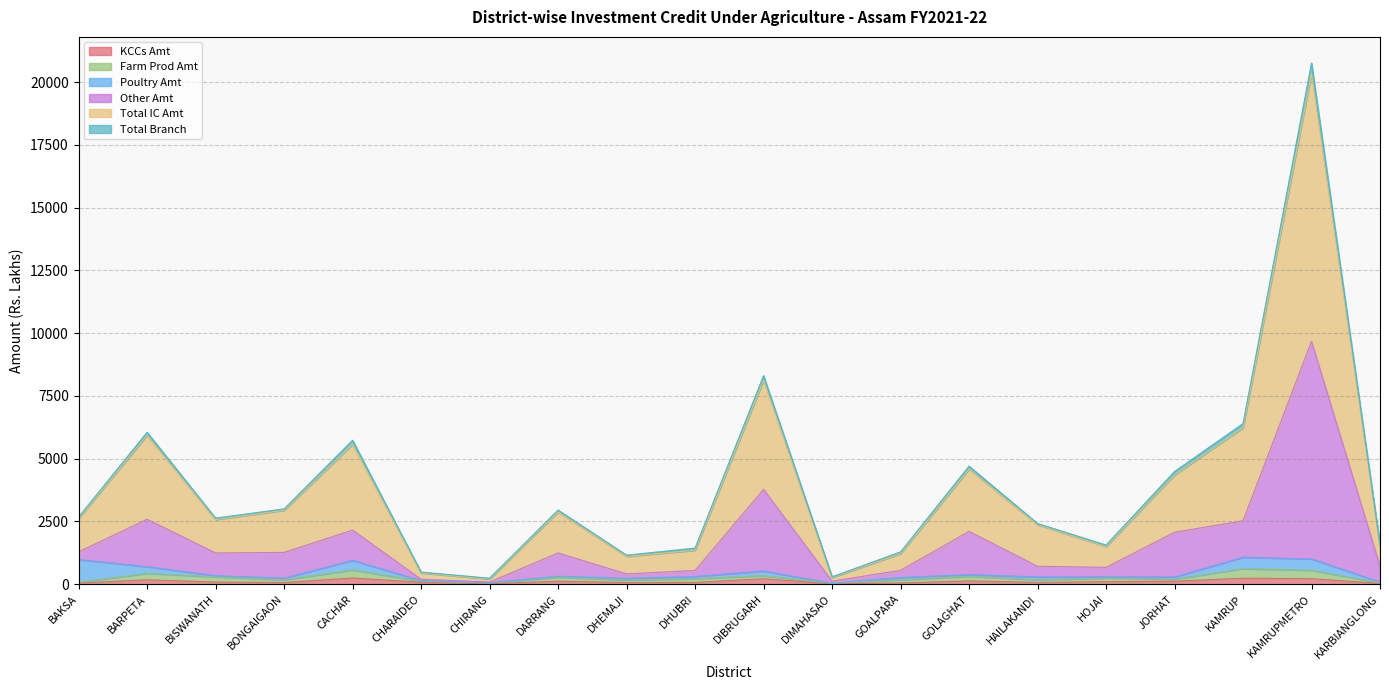

What is the spread (max minus min) of values at DHUBRI?

1364.4